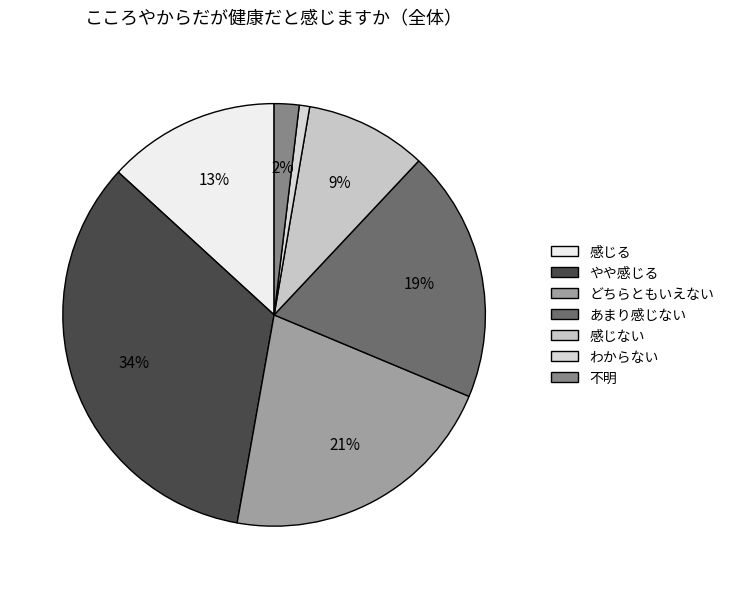

Combined, do あまり感じない and 感じない account for over 50%?

No